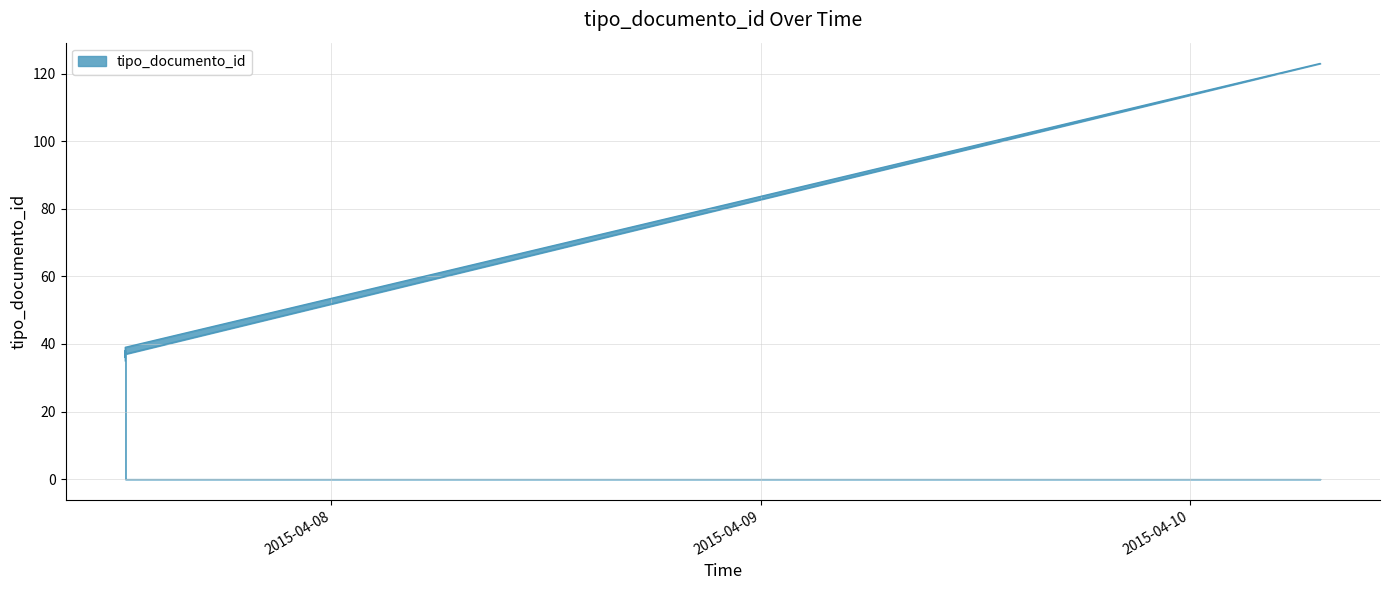

Is it true that the value at 2015-04-10 07:17:23 is 40?

False